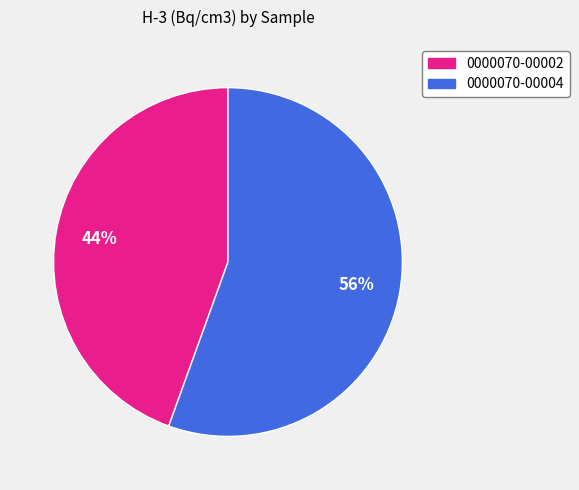

Which slice is the largest?

0000070-00004